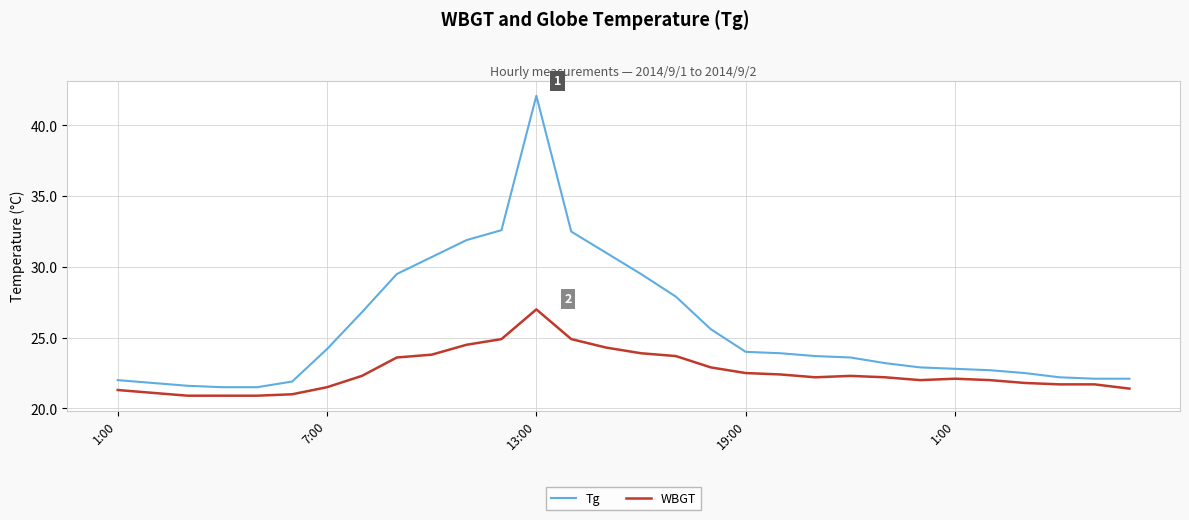

In Tg, how many points are higher than both neighbors (excluding endpoints)?

1